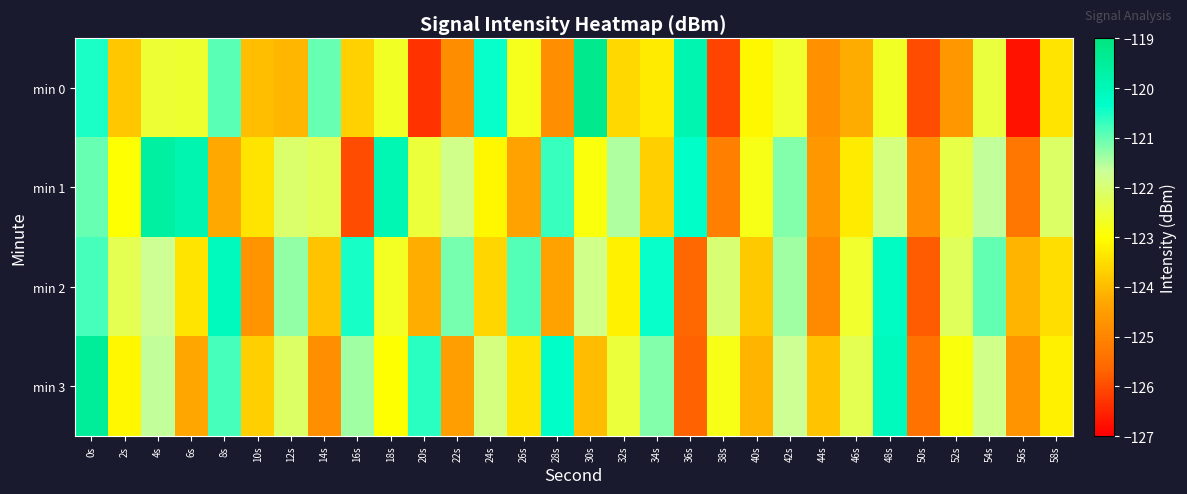

Which category has the highest value across all series?

30s